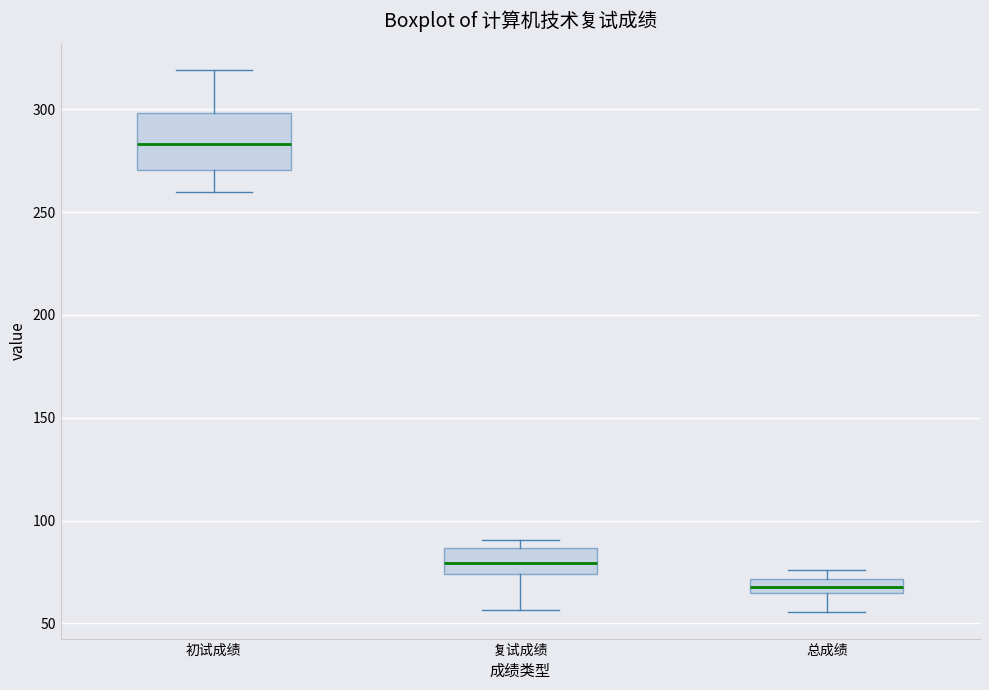

Which box is the tallest, from its lower edge to its upper edge?

初试成绩